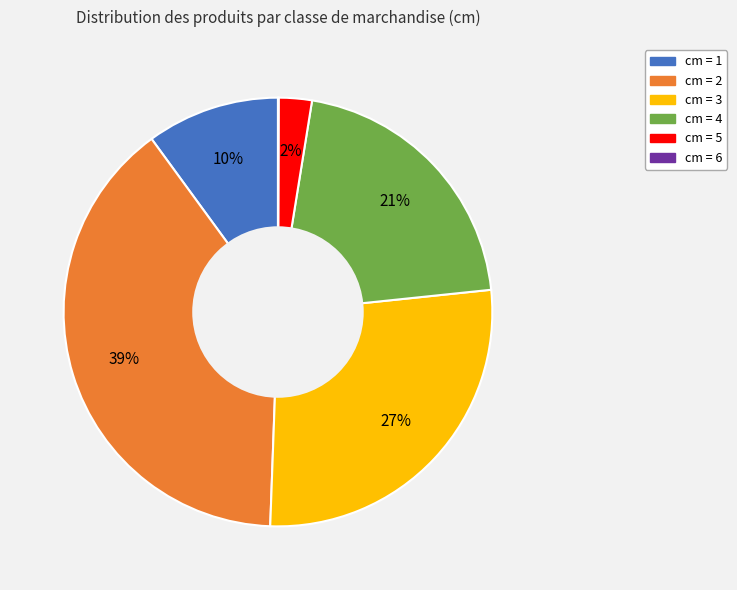

To the nearest percent, what is the average slice percentage?

17%